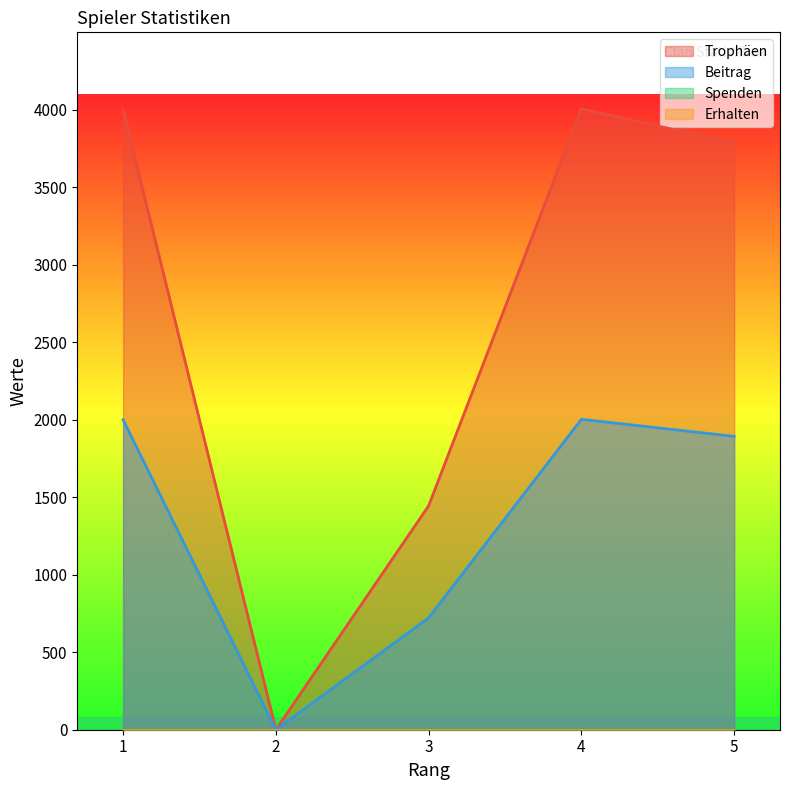

At which category is the sum across all series the highest?

4